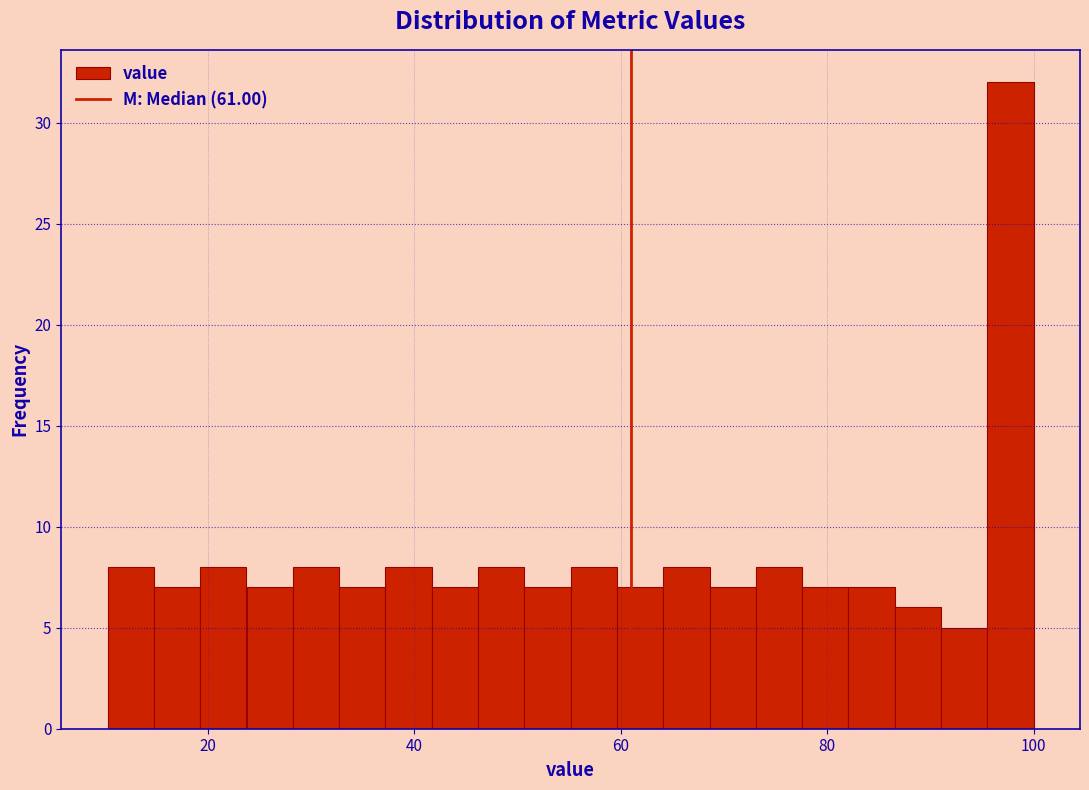

Around what value on the x-axis is the tallest bar? Give the approximate position of its centre, as read against the axis.

98